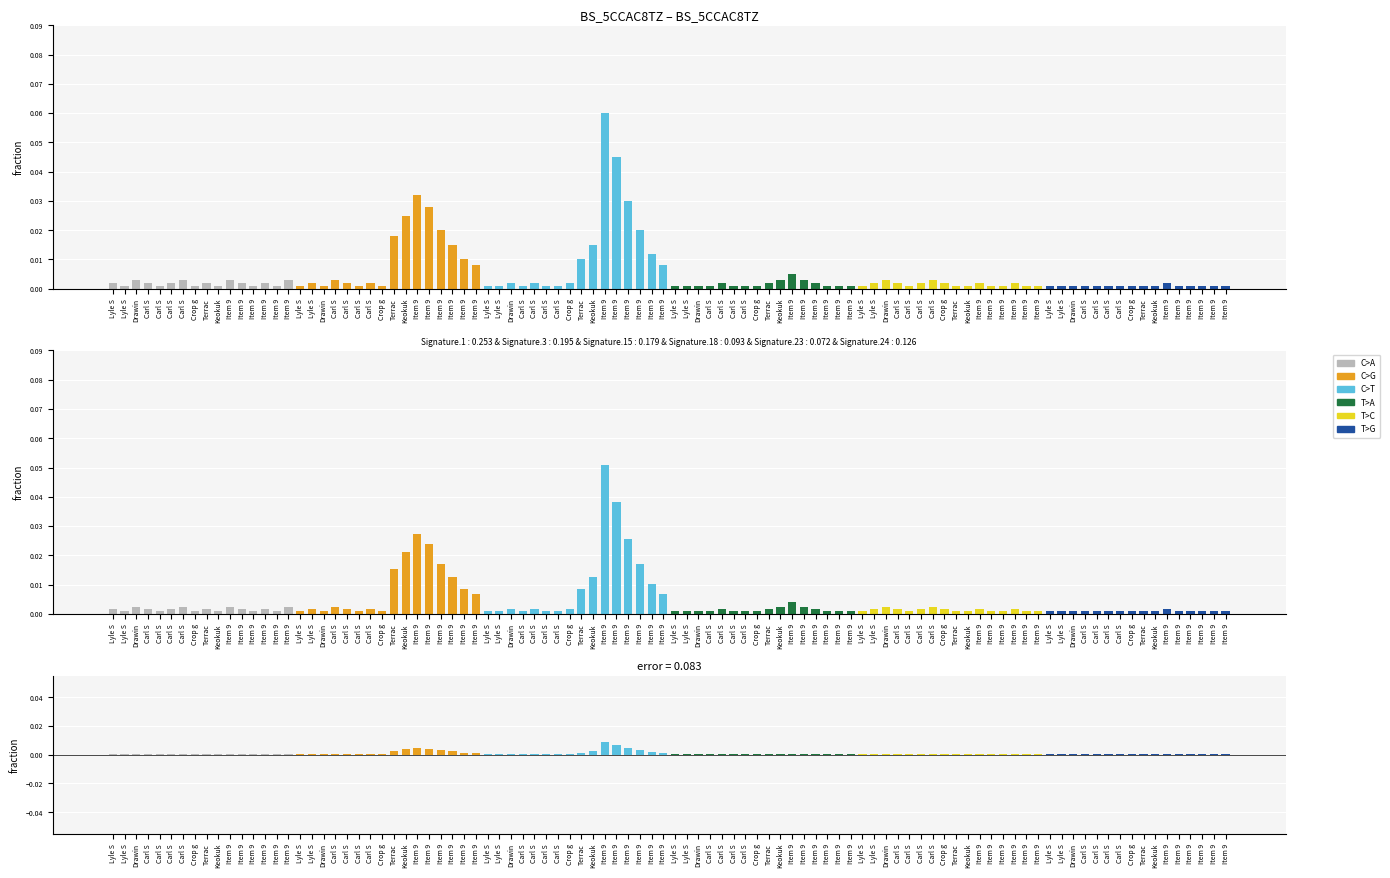

Which series has the largest total across all categories?

C>T